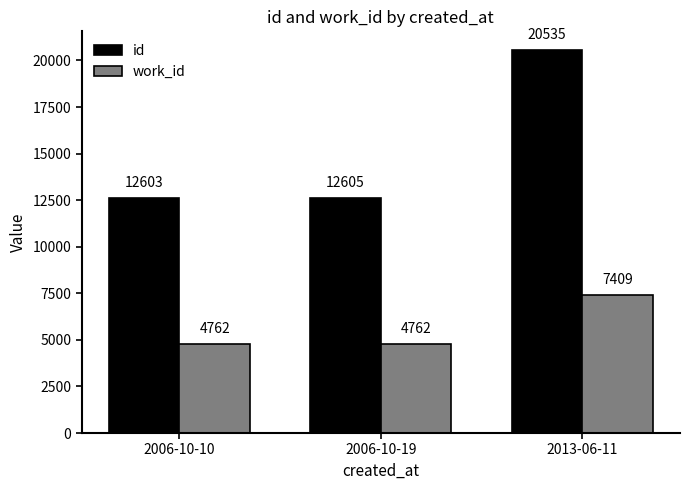

How many bars are there in total?

6